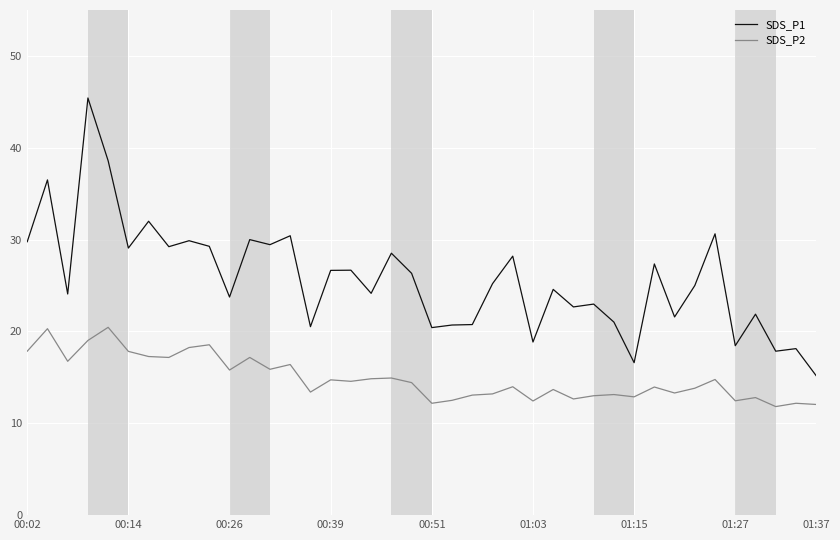

How many lines are shown in the chart?

2